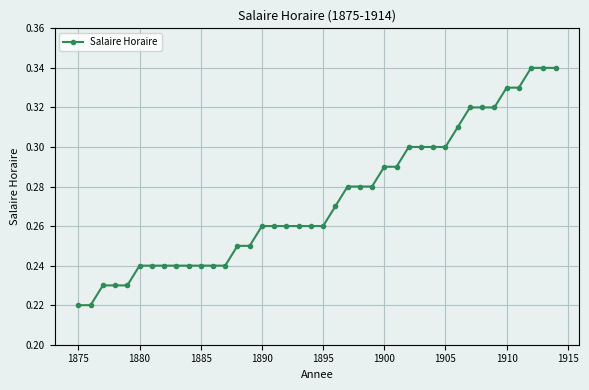

How many values are between 0 and 1?

40